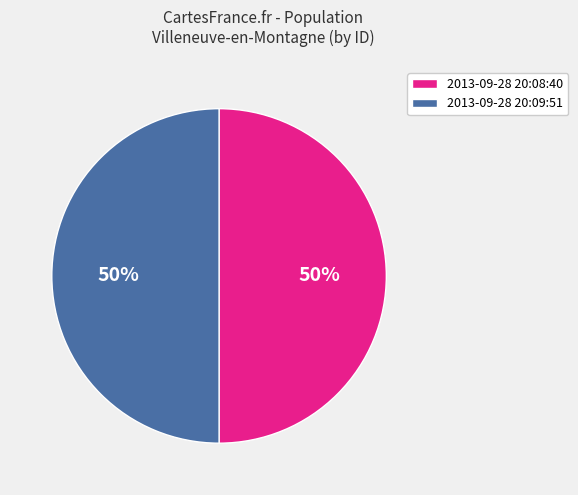

To the nearest percent, what is the average slice percentage?

50%